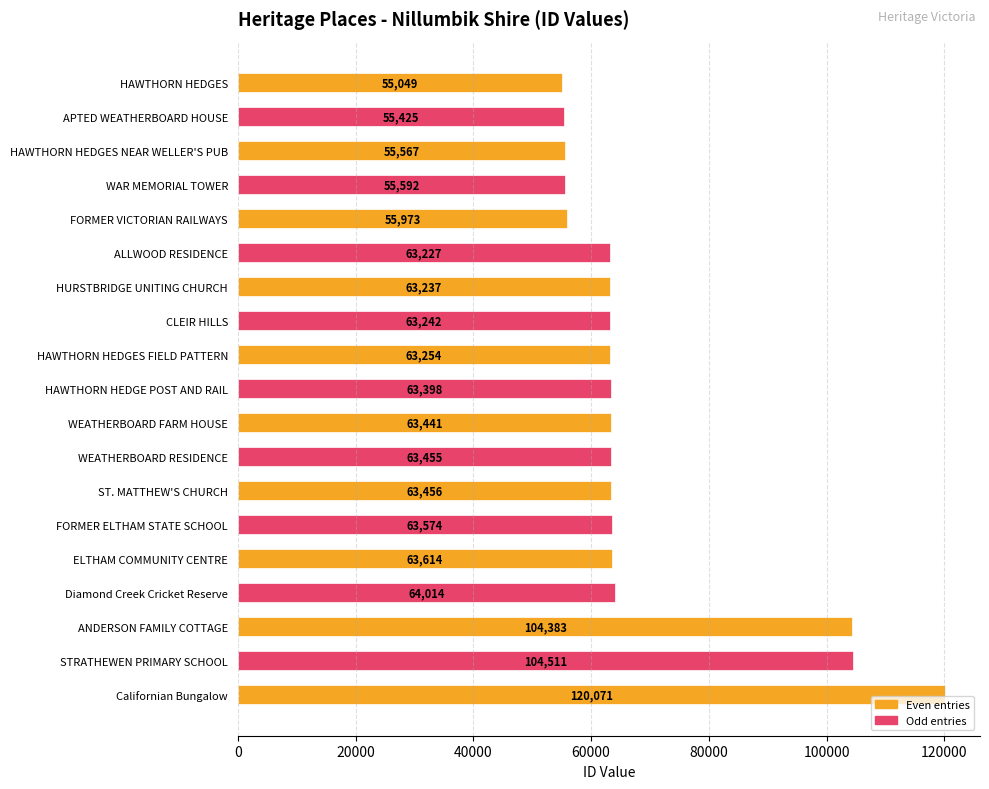

What is the label of the 16th bar from the top?

Diamond Creek Cricket Reserve